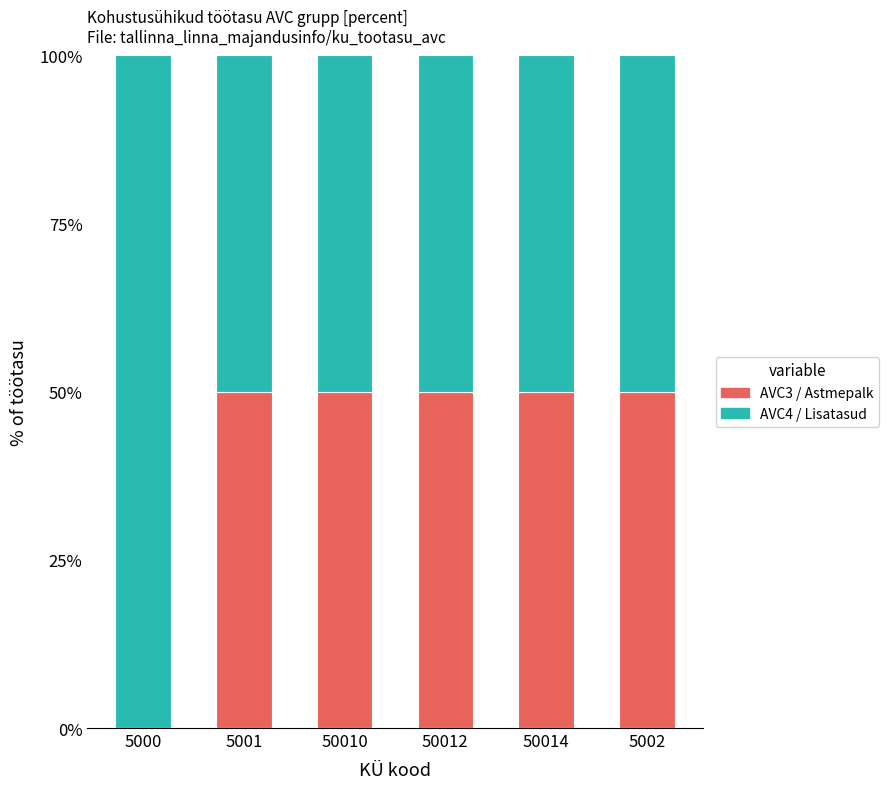

The AVC3 / Astmepalk series shows 50.0 at 50014. True or false?

True